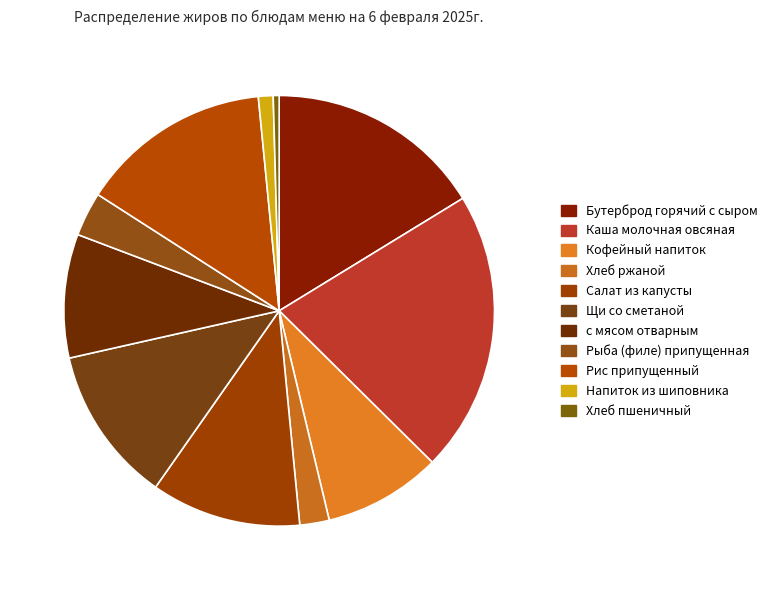

Rank the categories by value from lowest to highest.

Хлеб пшеничный, Напиток из шиповника, Хлеб ржаной, Рыба (филе) припущенная, Кофейный напиток, с мясом отварным, Салат из капусты, Щи со сметаной, Рис припущенный, Бутерброд горячий с сыром, Каша молочная овсяная